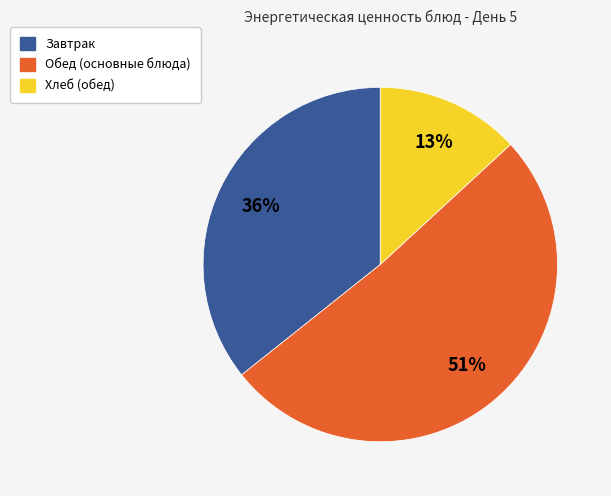

Does any single category account for the majority?

Yes